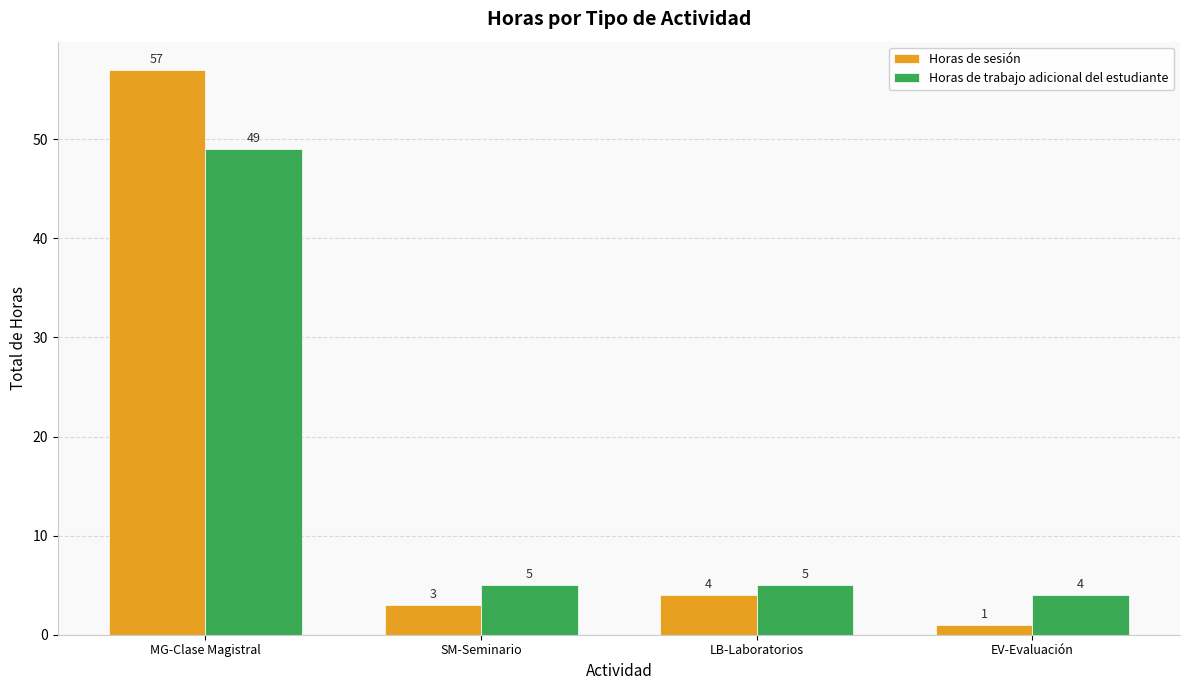

What is the minimum value for Horas de sesión?

1